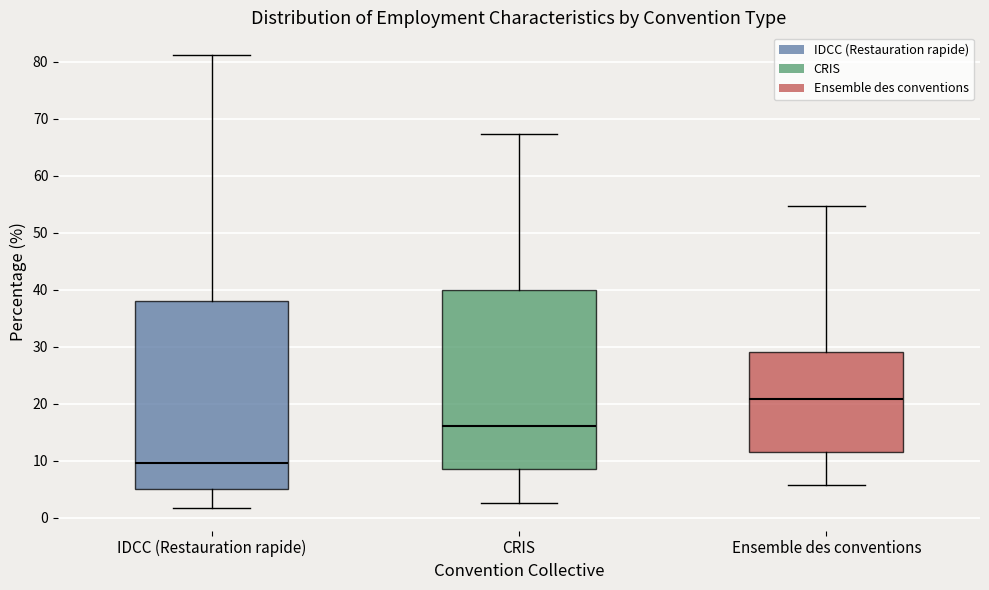

Which box has the highest median line?

Ensemble des conventions